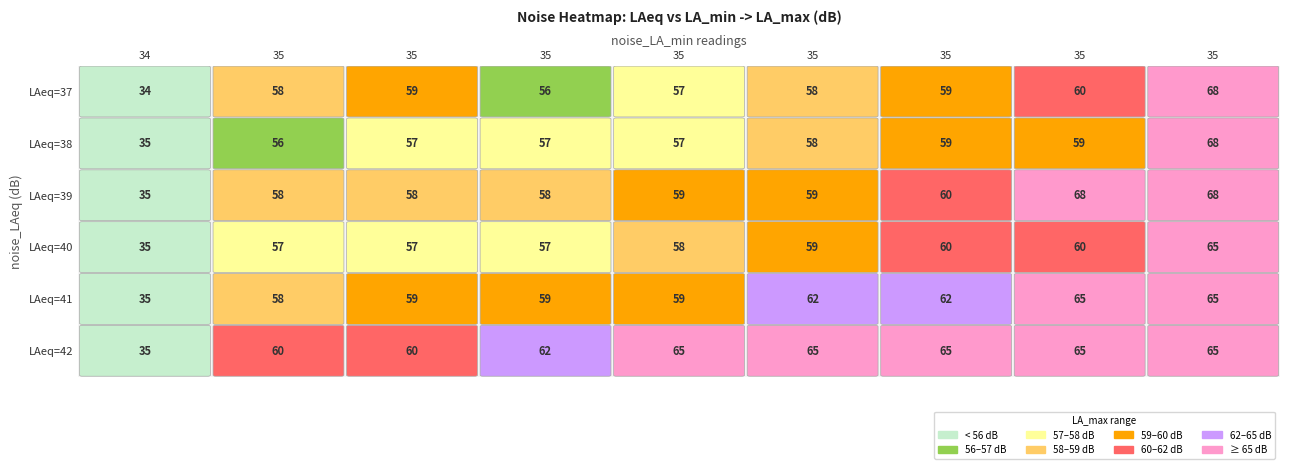

What is the spread (max minus min) of values at 0?

1